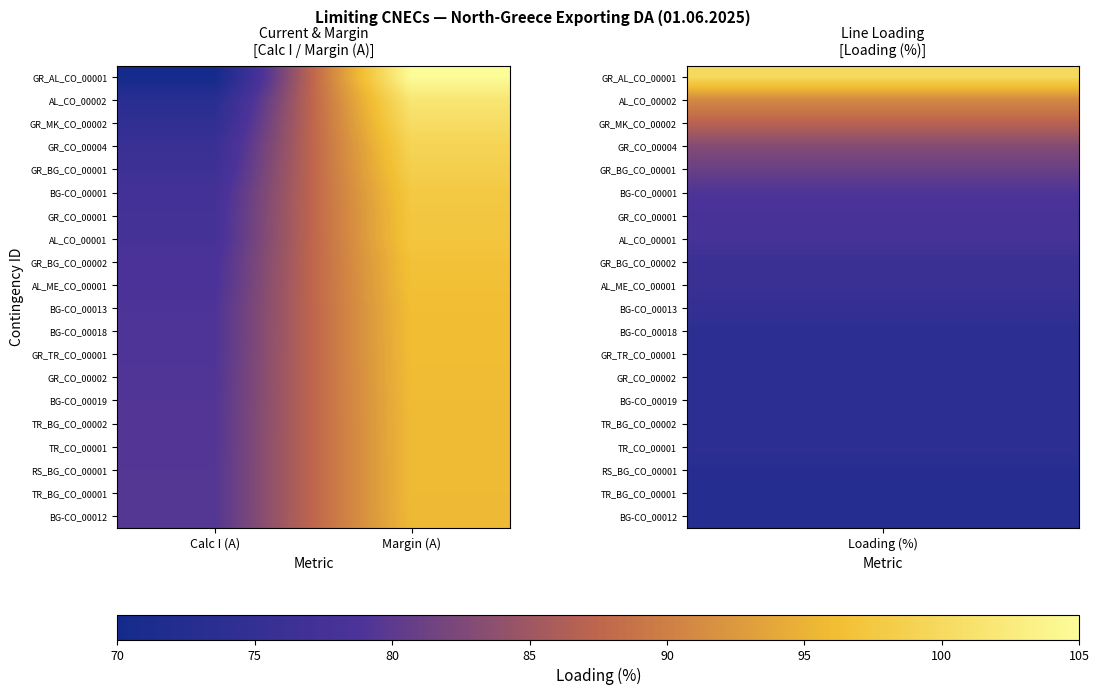

What is the total value across all series at Calc I (A)?

-25079